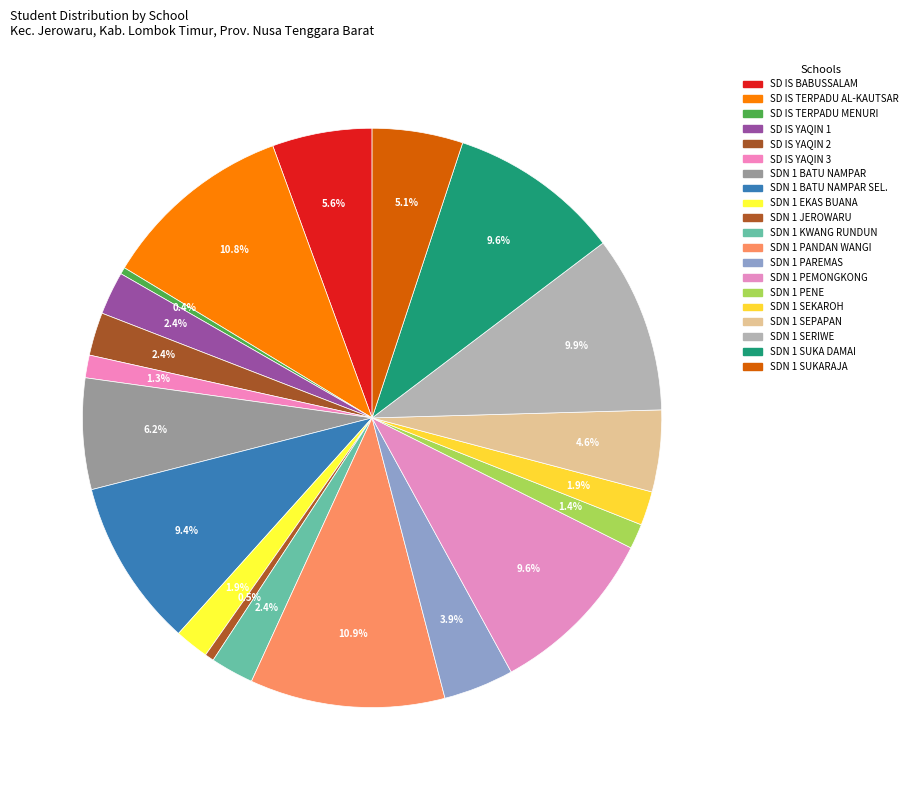

Count the number of slices in the pie.

20